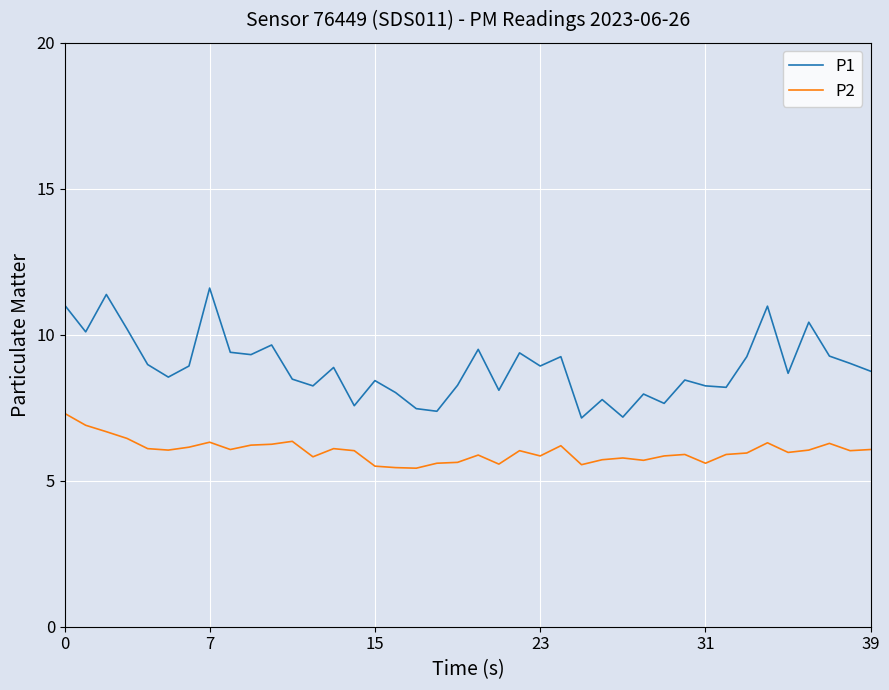

What is the minimum value for P2?

5.4